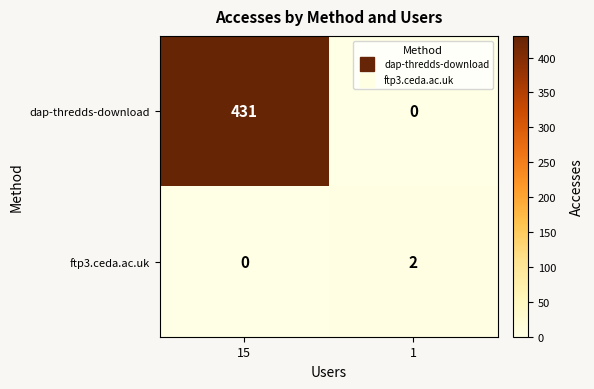

How many distinct data groups are displayed?

2